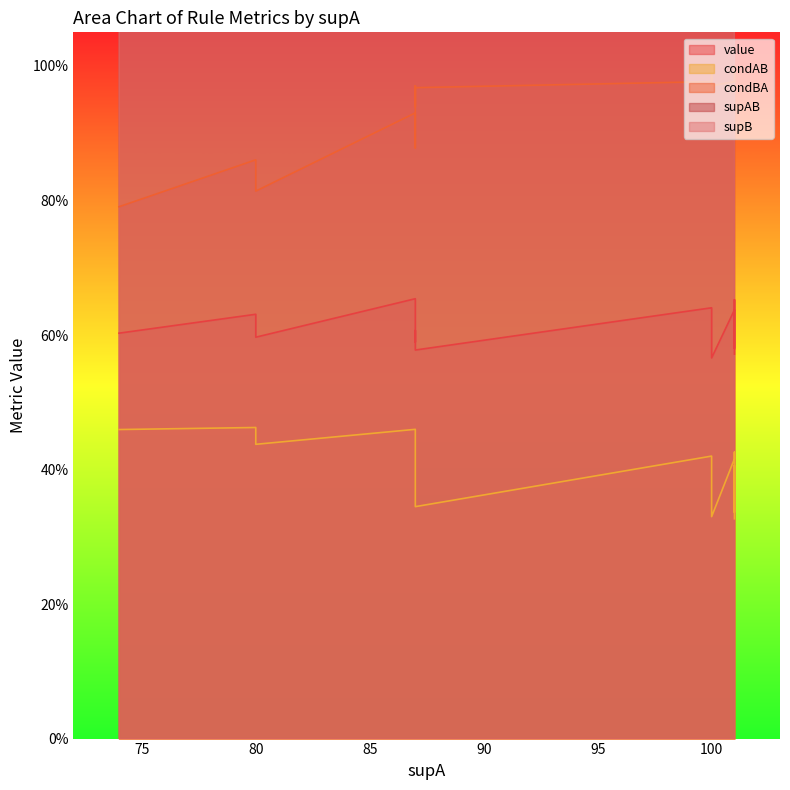

At how many categories does at least one series exceed 27?

20